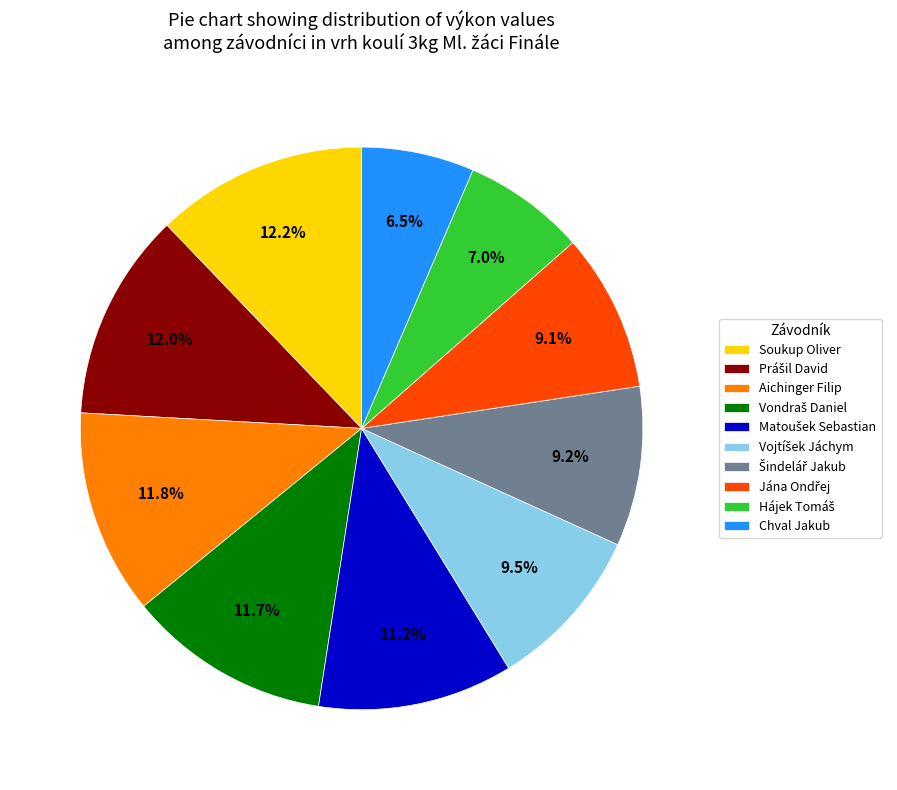

Which category has the smallest portion of the pie?

Chval Jakub